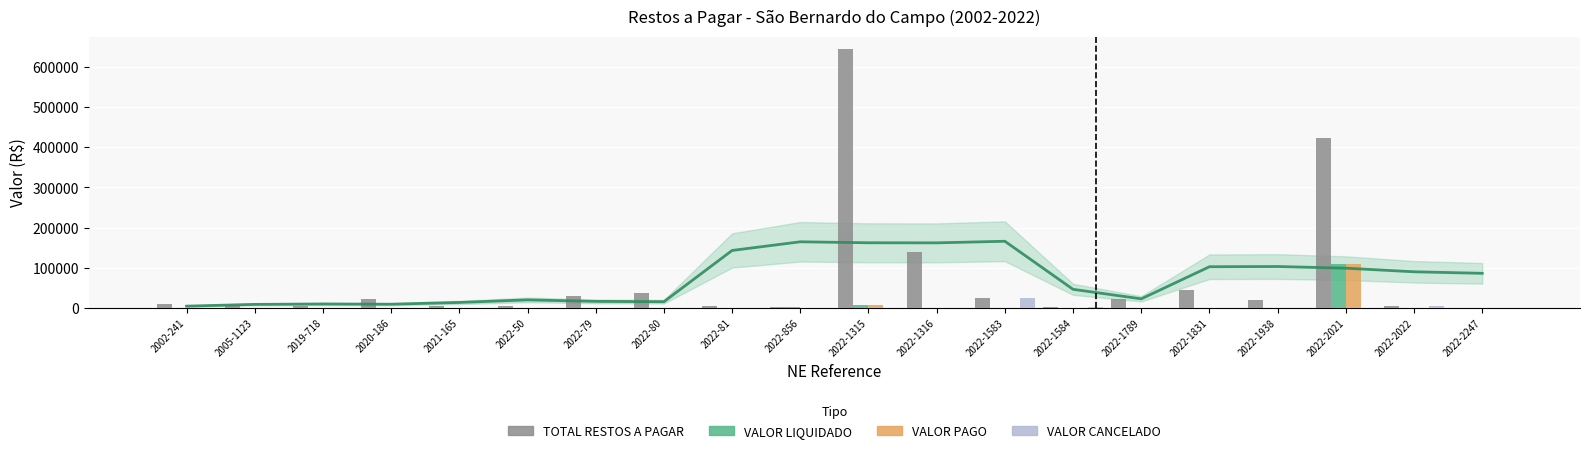

Rank the categories by VALOR PAGO value from highest to lowest.

2022-2021, 2022-1315, 2002-241, 2005-1123, 2019-718, 2020-186, 2021-165, 2022-50, 2022-79, 2022-80, 2022-81, 2022-856, 2022-1316, 2022-1583, 2022-1584, 2022-1789, 2022-1831, 2022-1938, 2022-2022, 2022-2247